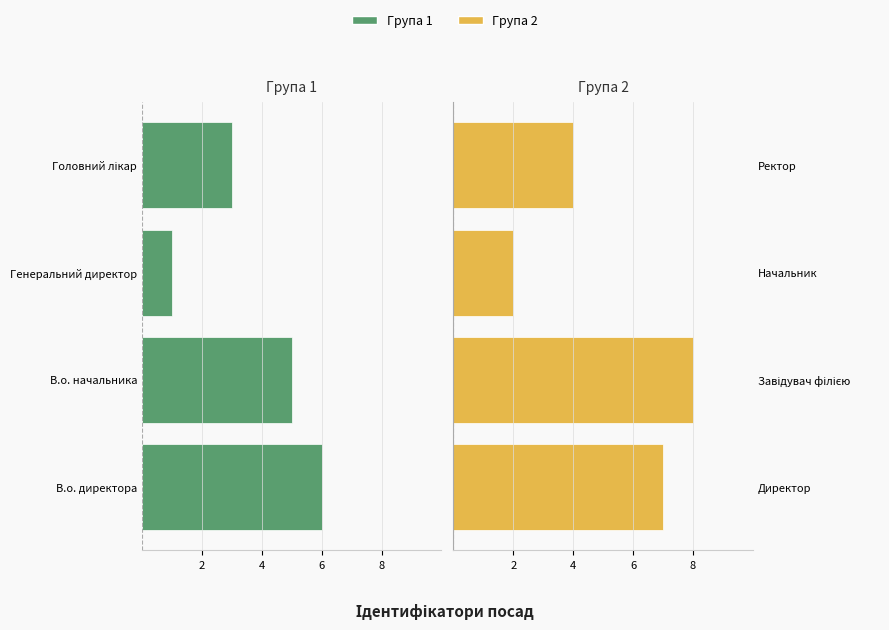

Is the value of Група 1 at 4 greater than the value of Група 2 at 6?

No